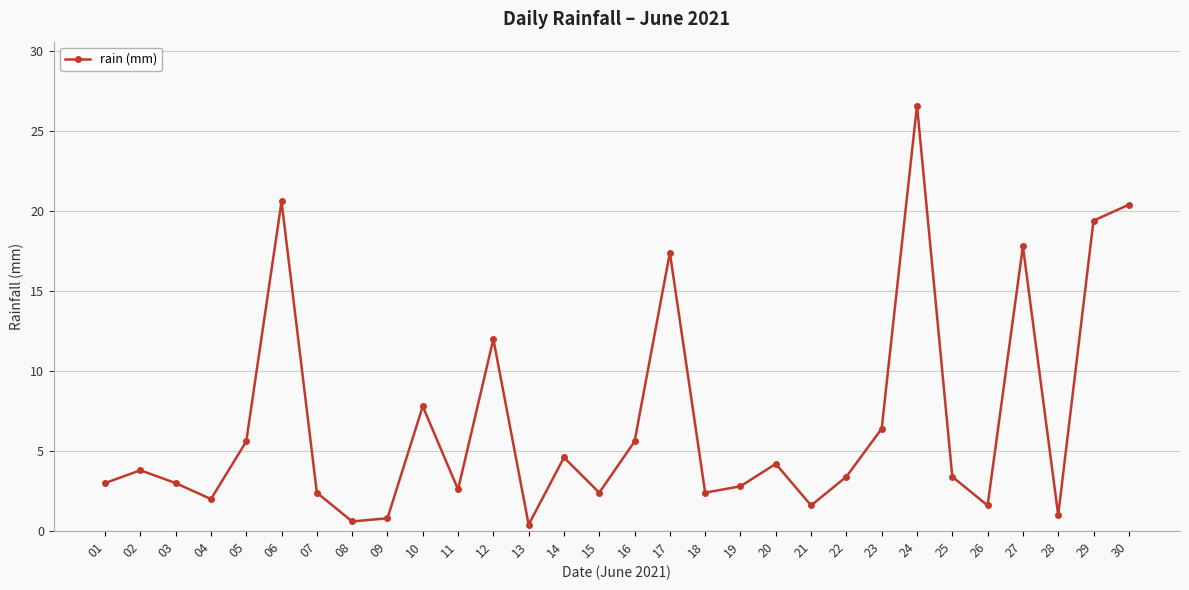

What is the average value?

6.9